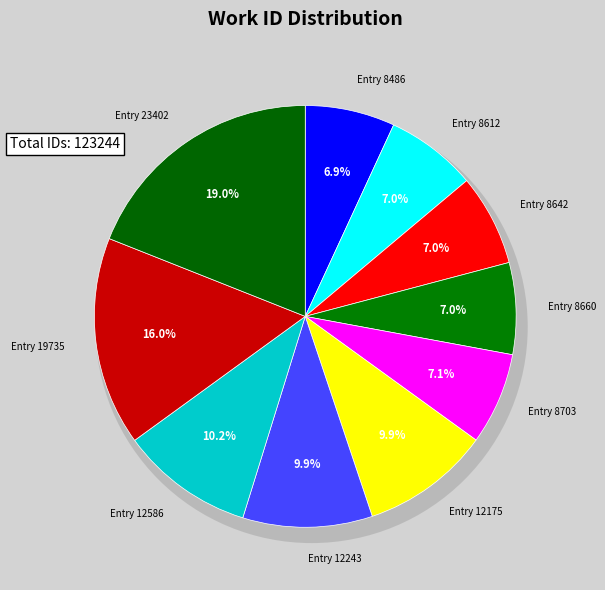

What percentage is the Entry 12586 slice, to the nearest percent?

10%